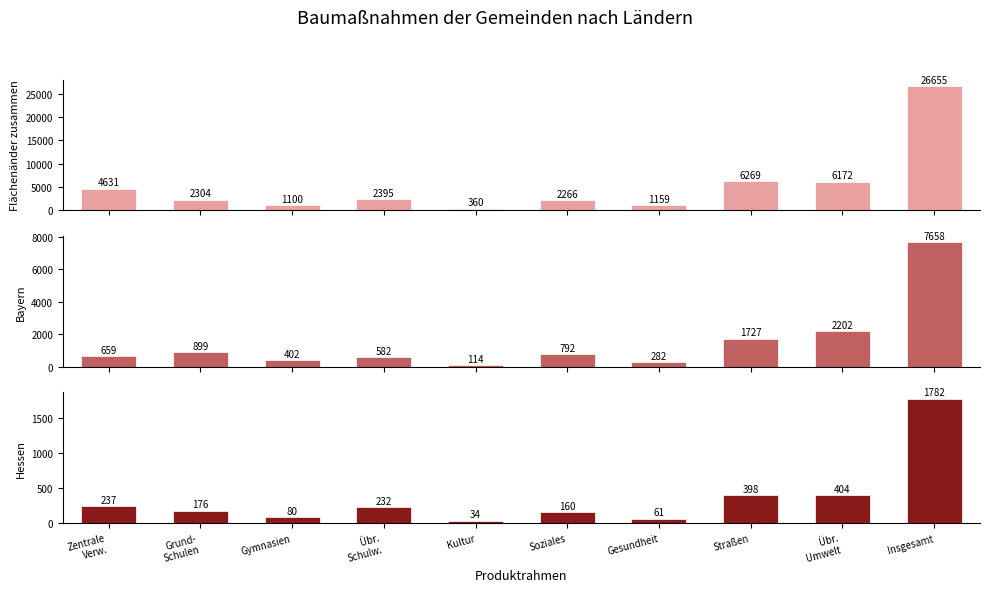

What is the label of the 2nd bar from the left?

Grund-
Schulen